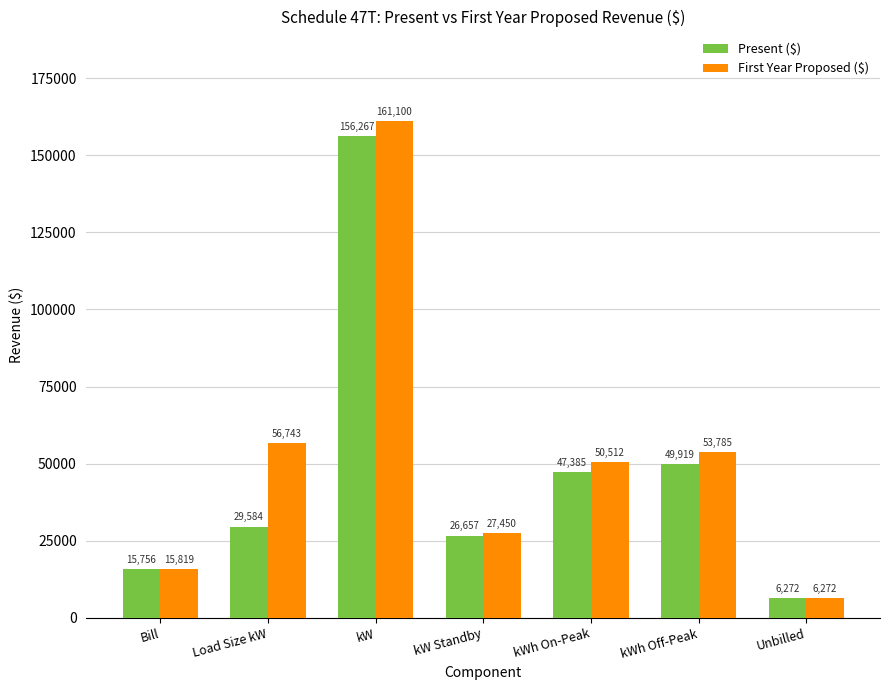

What is the total value across all series at Unbilled?

12544.7